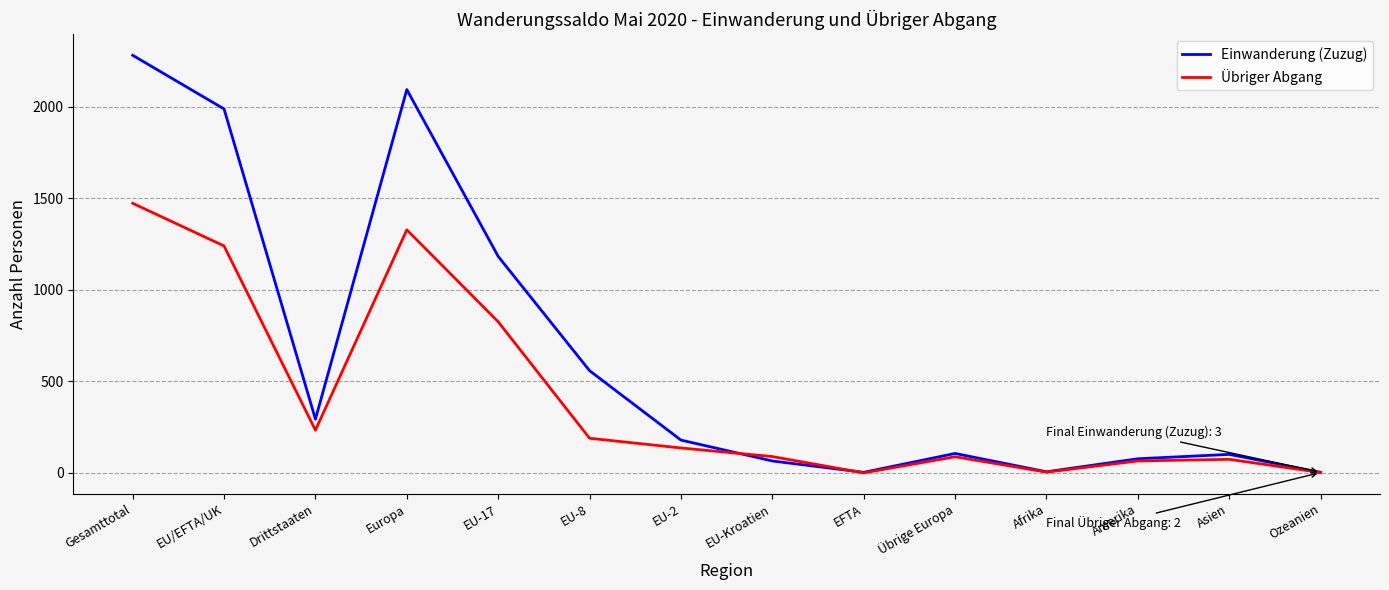

What are all the series names shown in the legend?

Einwanderung (Zuzug), Übriger Abgang